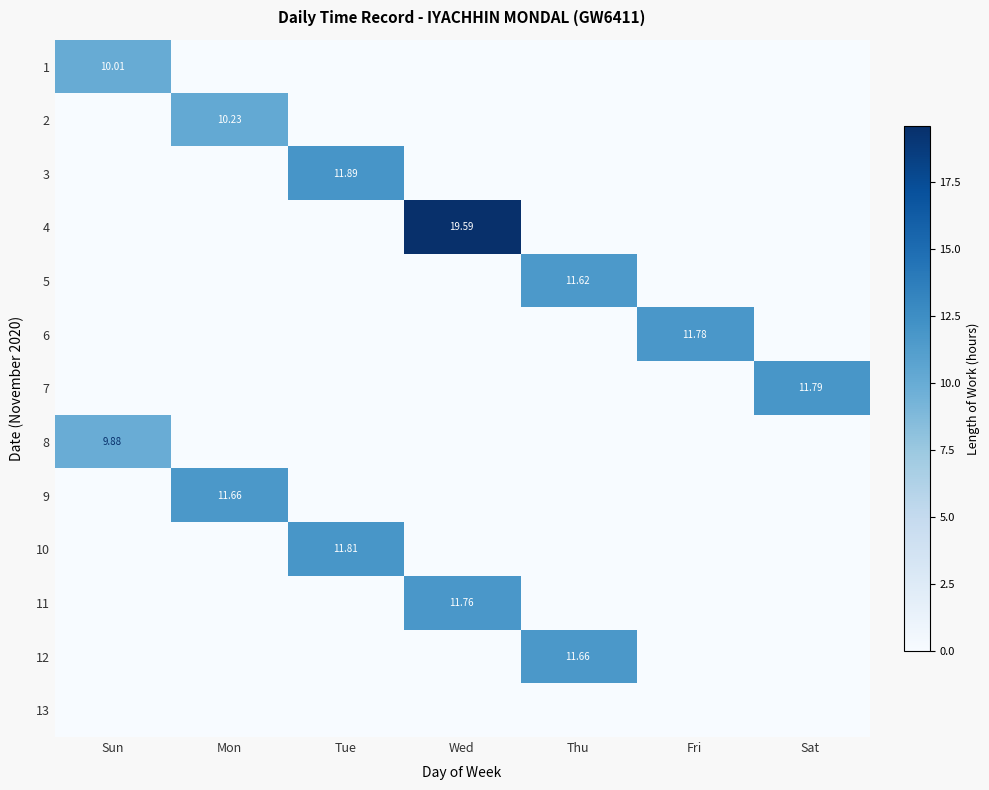

What is the sum of all 6 values?

11.8